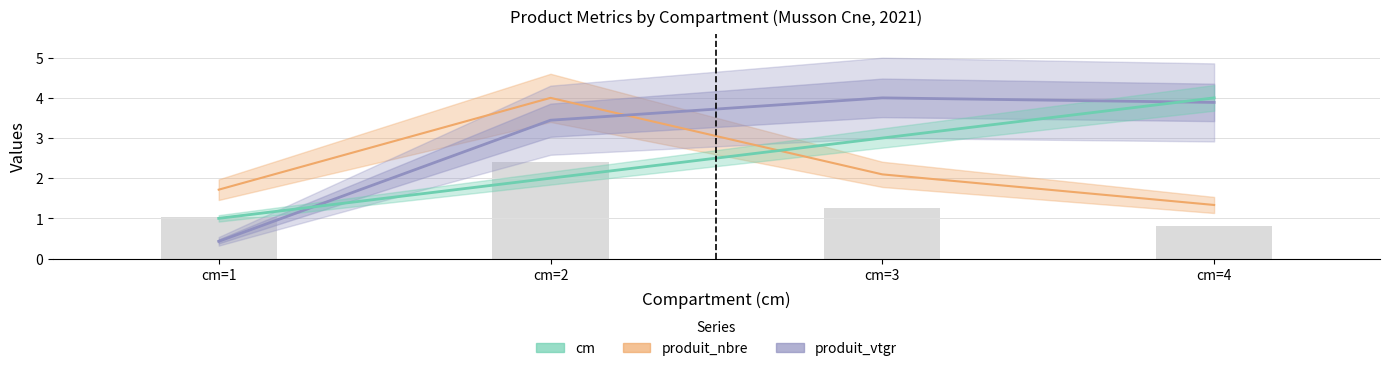

Reading left to right, transcribe all the data shown in this chart.

cm: 1.0	2.0	3.0	4.0
produit_nbre: 1.7	4.0	2.1	1.3
produit_vtgr: 0.4	3.4	4.0	3.9